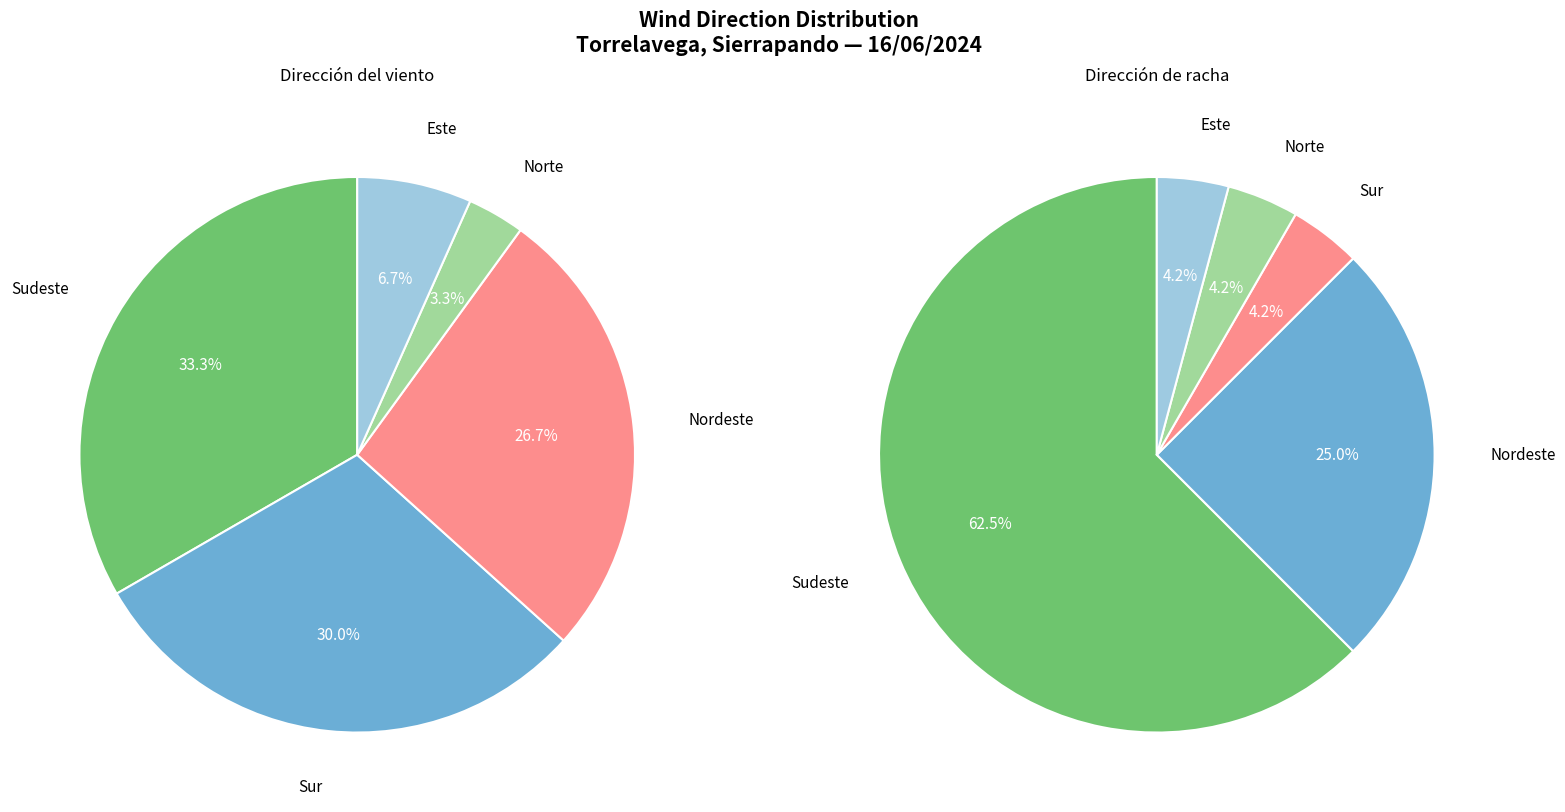

Which slice is the largest?

Sudeste